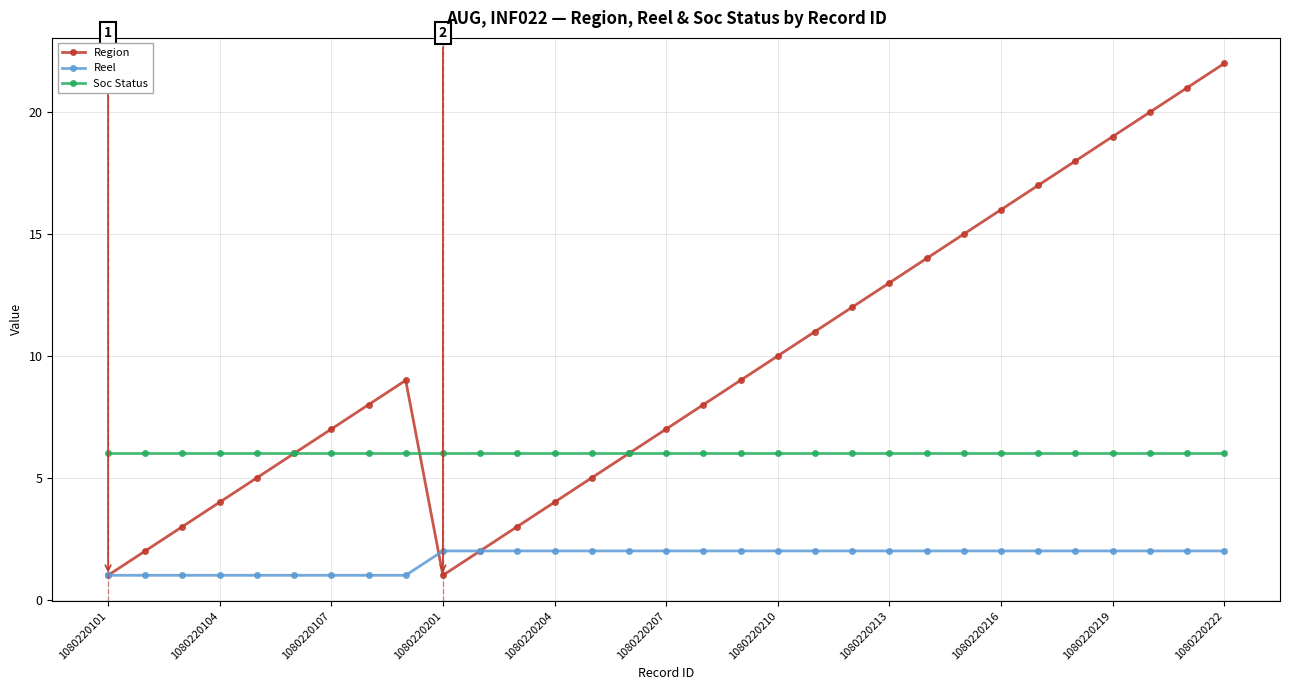

Which series has the widest spread of values?

Region